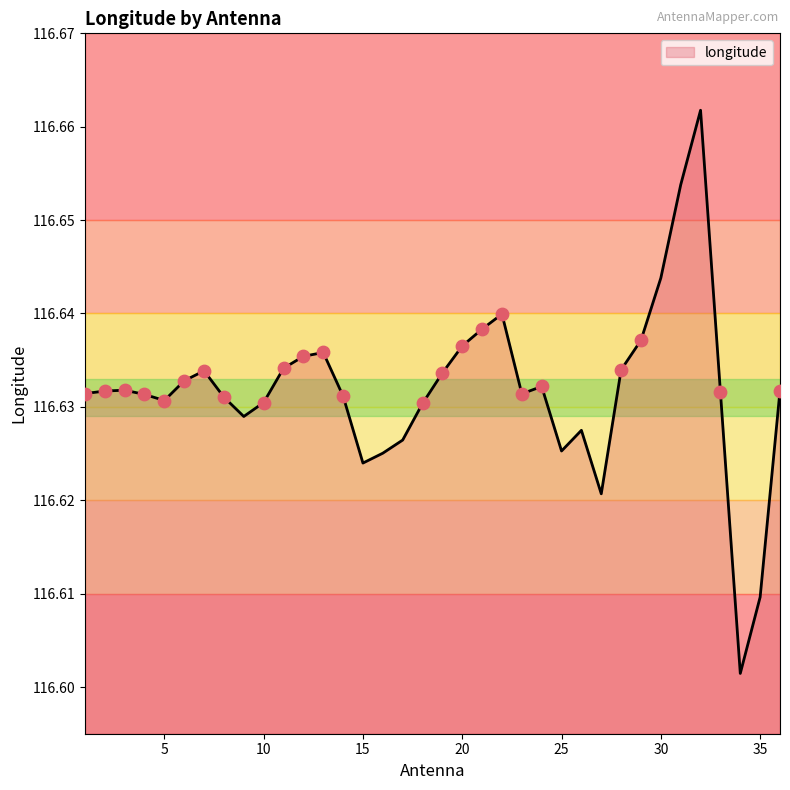

How many lines are shown in the chart?

1